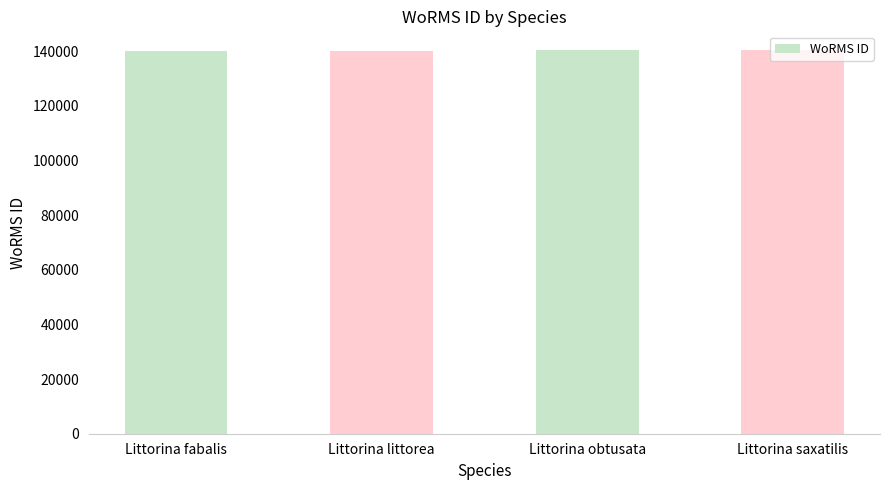

What is the ratio of the value at Littorina fabalis to the value at Littorina saxatilis?

1.0